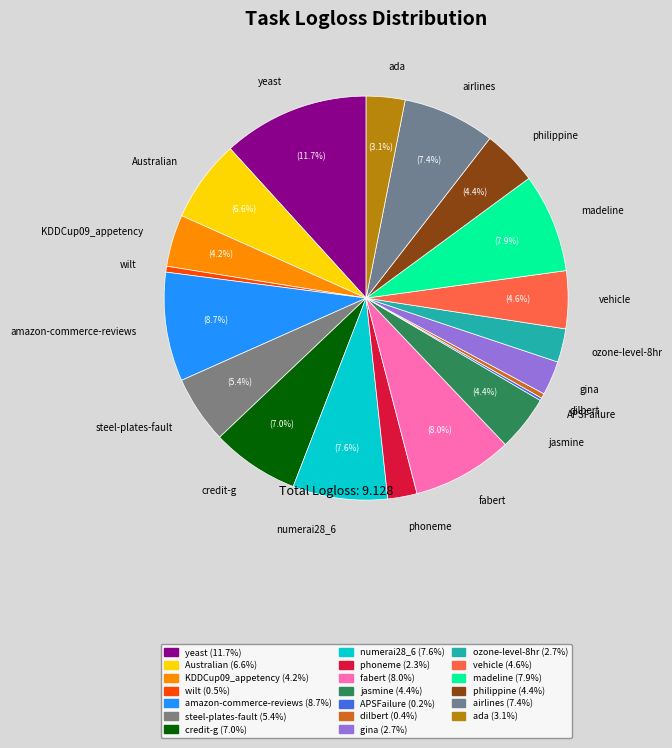

Between yeast and phoneme, which is larger?

yeast